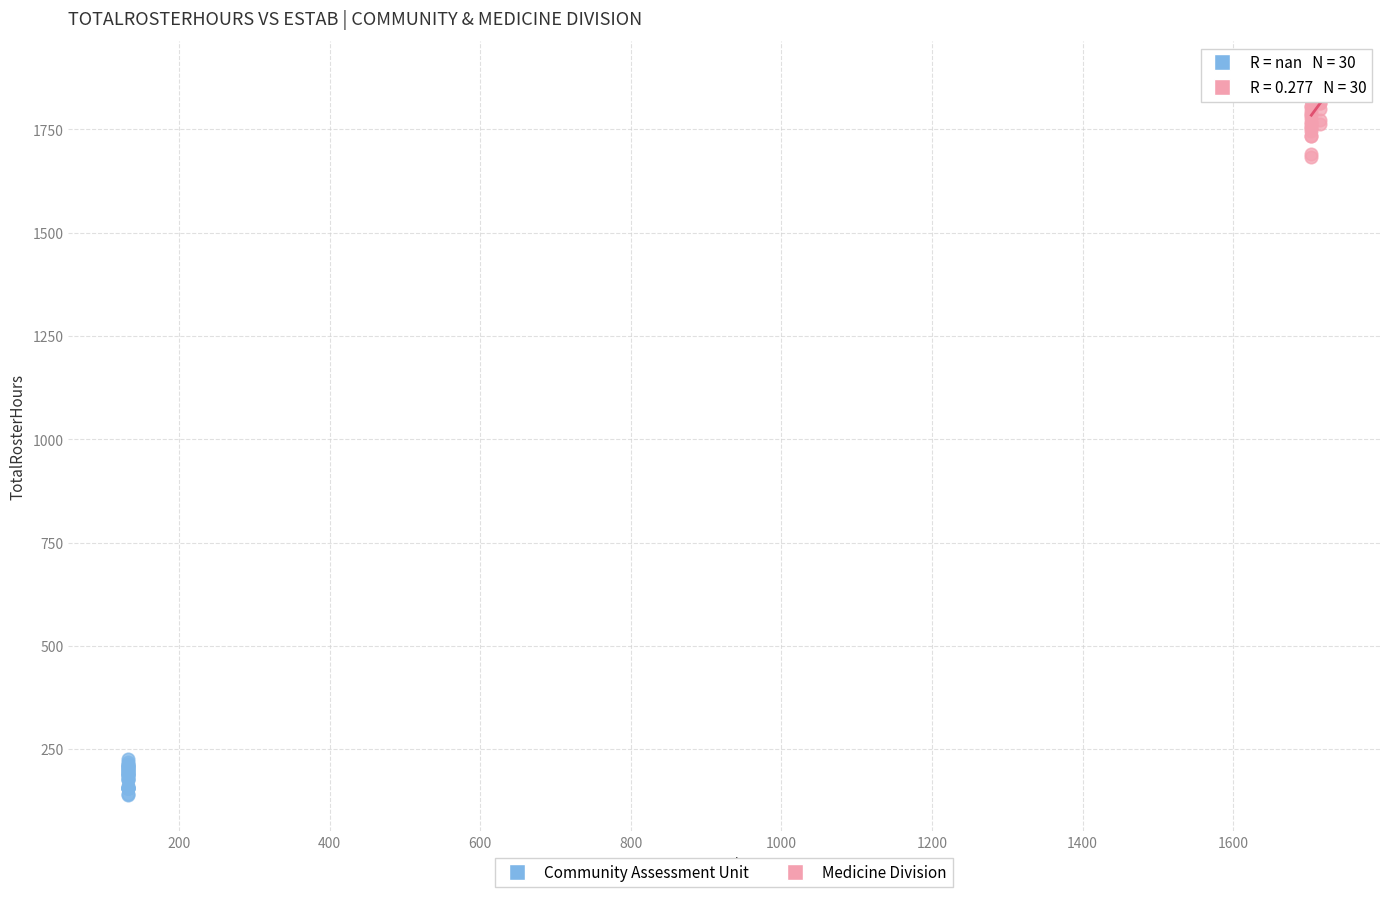

Which series contains the highest Y value?

Medicine Division